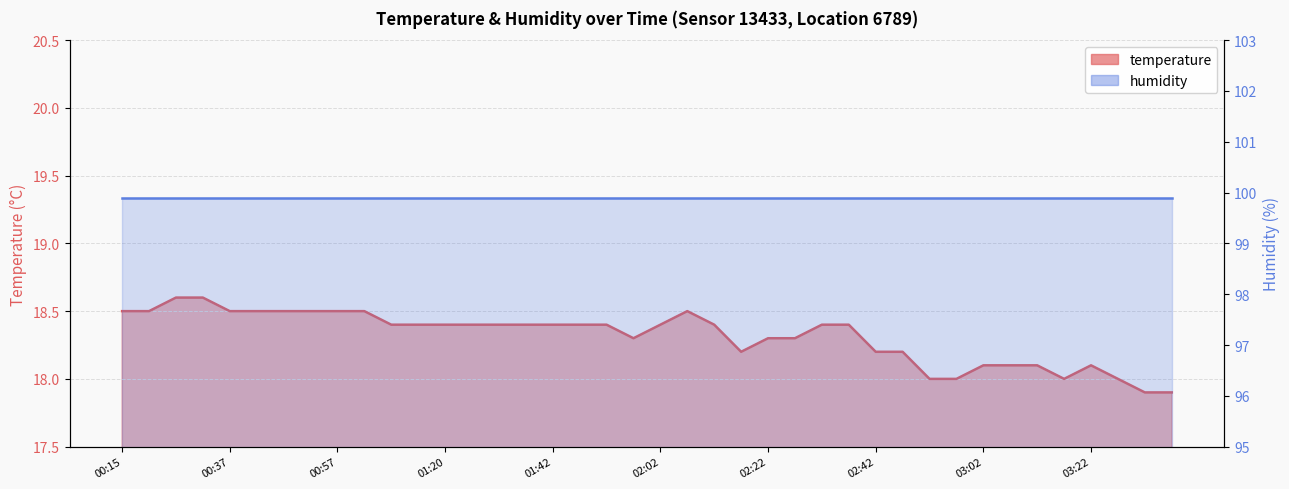

Which has a higher value, 01:14 or 00:15?

00:15